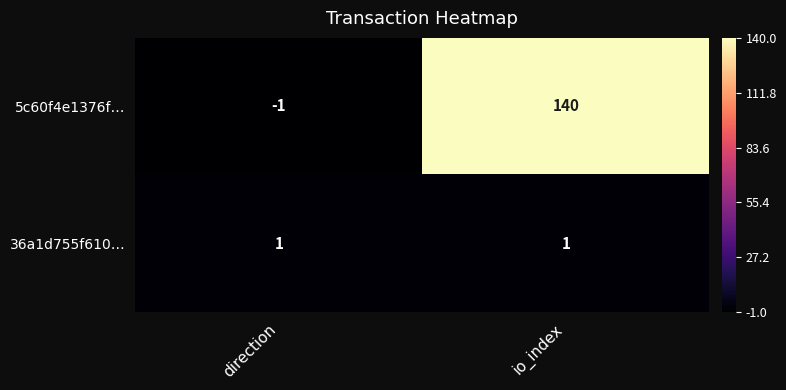

Reading right to left, what are all the values shown in this chart?

5c60f4e1376f…: 140	-1
36a1d755f610…: 1	1